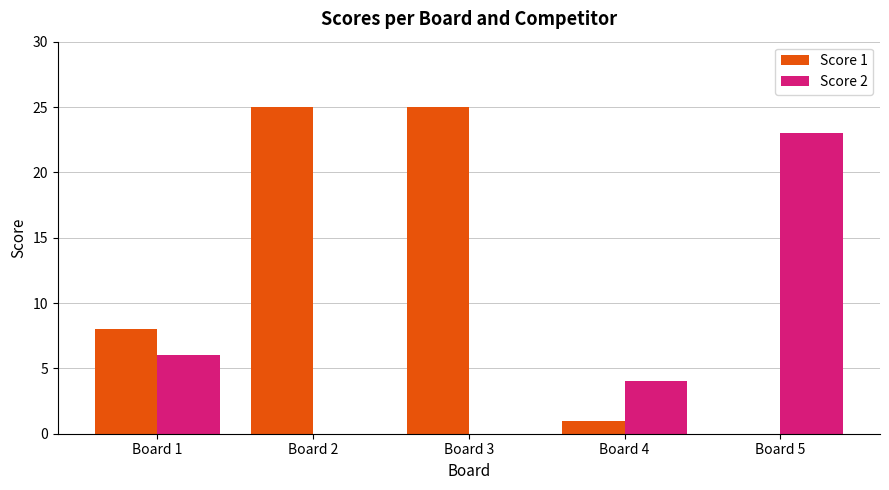

What is the sum of the Score 1 values at Board 4 and Board 3?

26